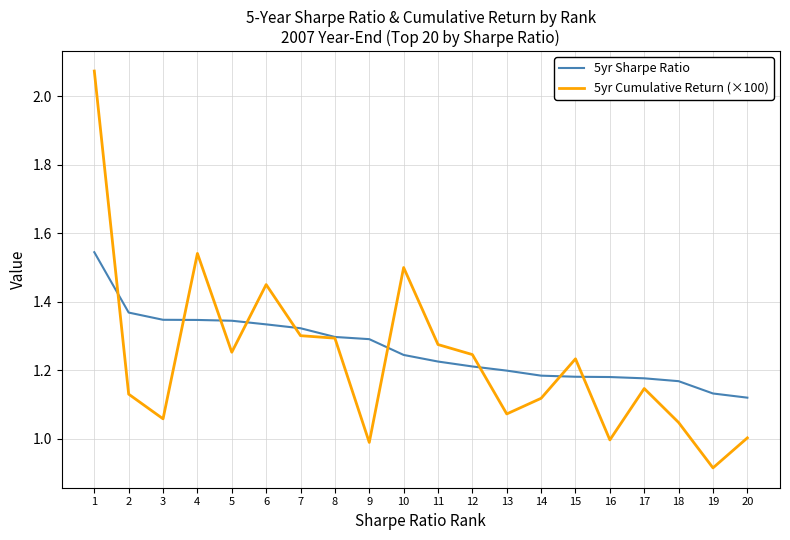

Which series has the largest total across all categories?

5yr Sharpe Ratio